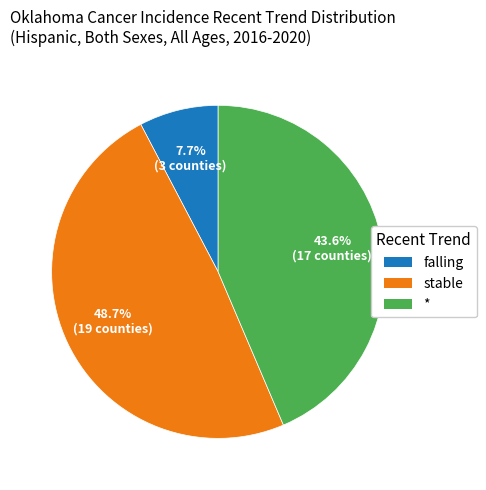

Is it true that * is 44% of the pie?

True